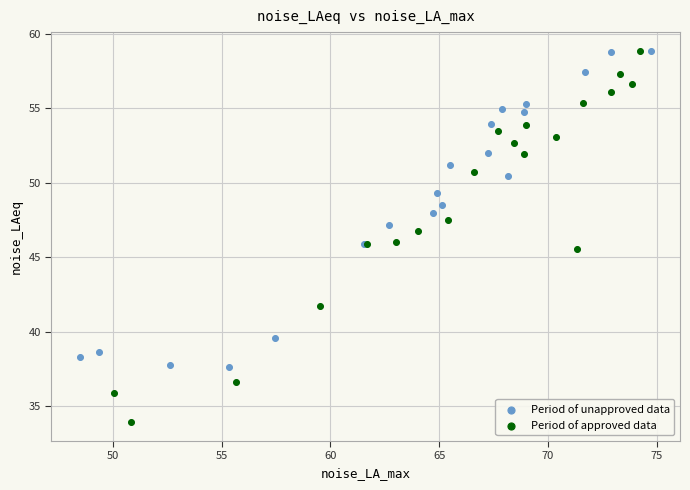

Which series has the largest Y range (max minus min)?

Period of approved data